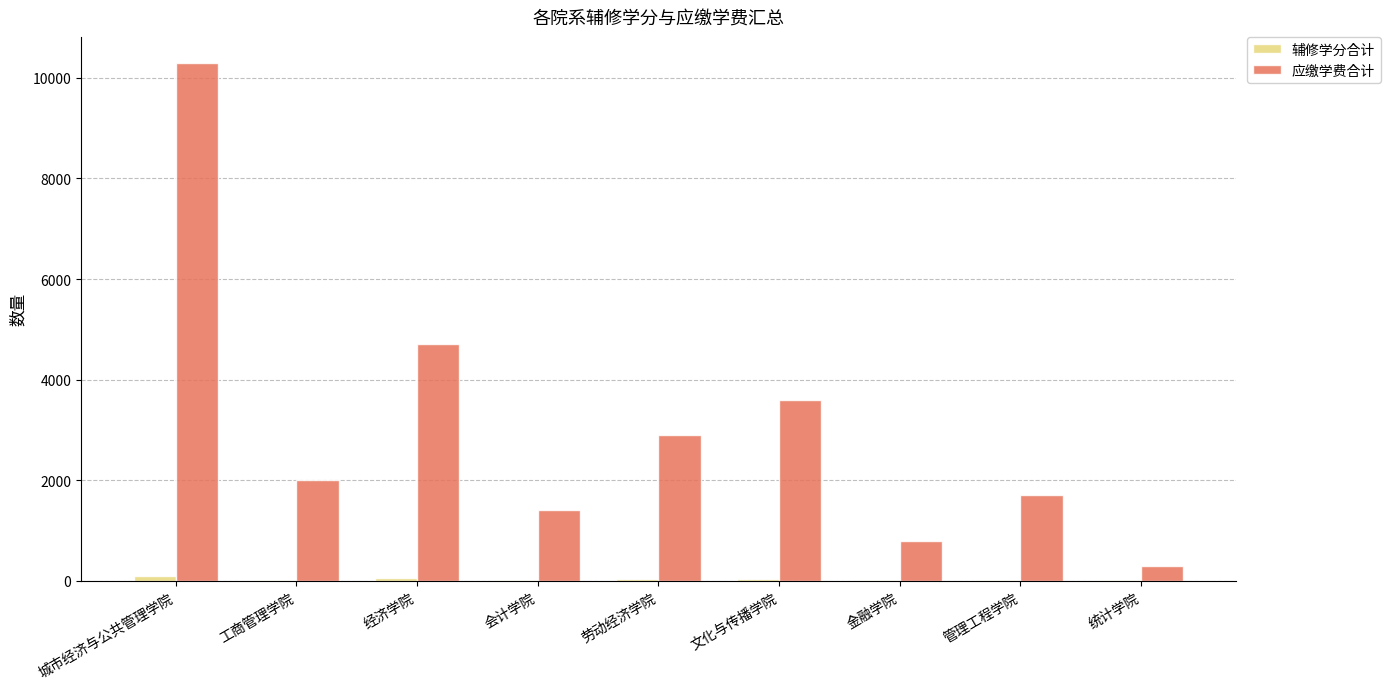

Which series has the largest total across all categories?

应缴学费合计